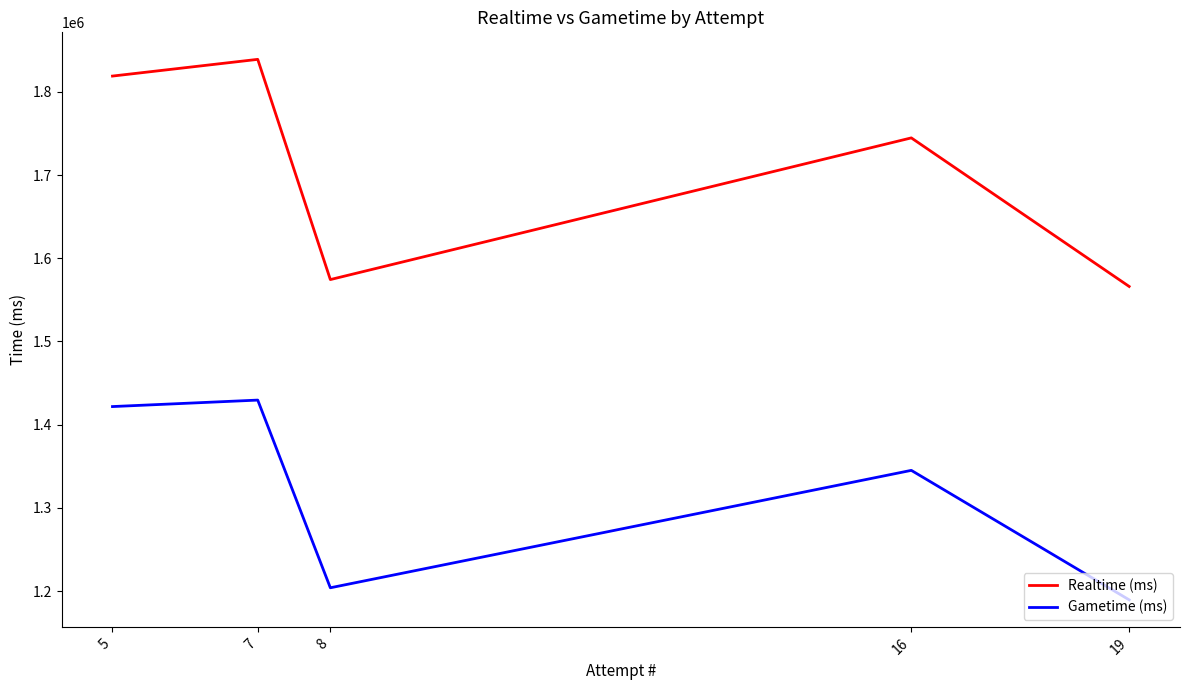

True or false: Gametime (ms) and Realtime (ms) cross at least once.

False